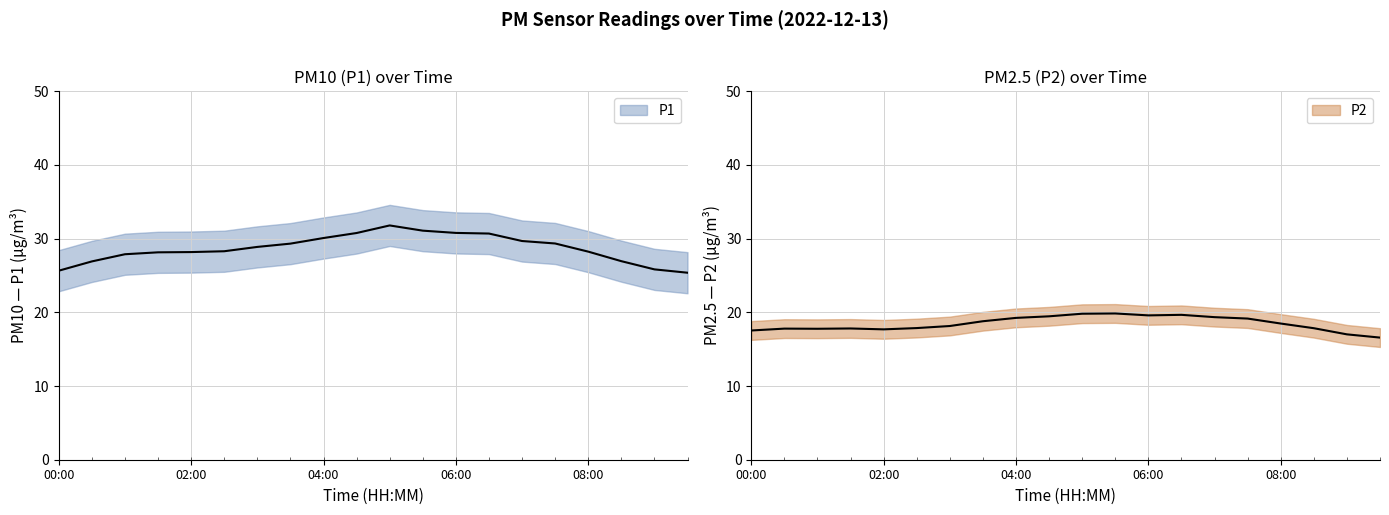

Is it true that P2 equals 24.1 at 00:00?

False